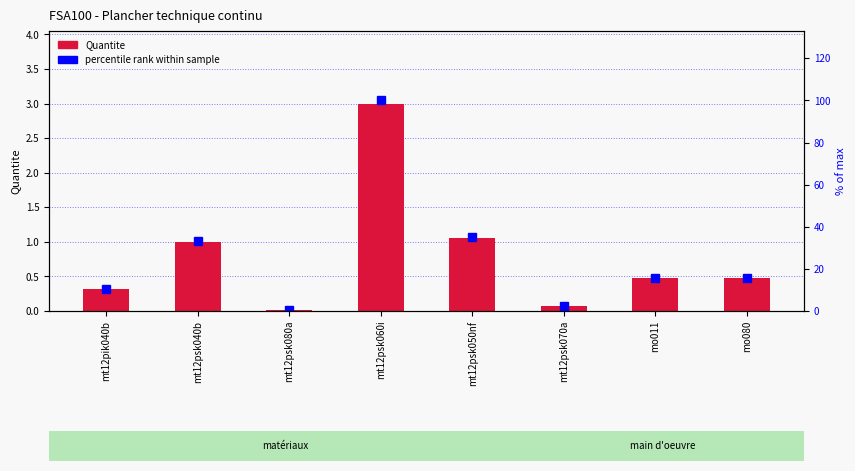

Which series has the largest range (max minus min)?

percentile rank within sample